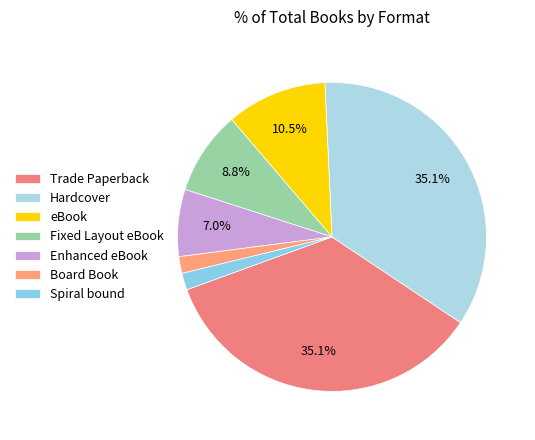

The Hardcover slice represents 23% of the pie. True or false?

False